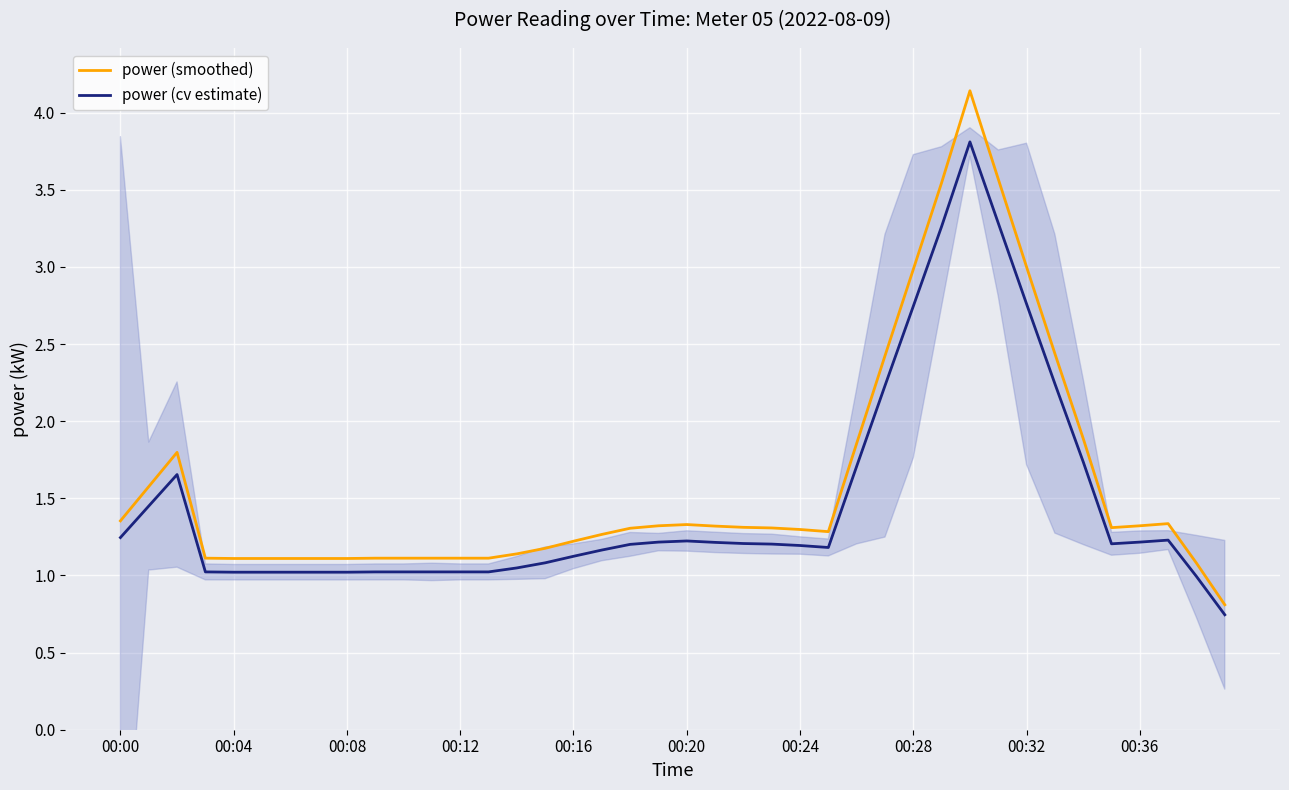

True or false: power (cv estimate) has a value of 1.0 at 11.

True